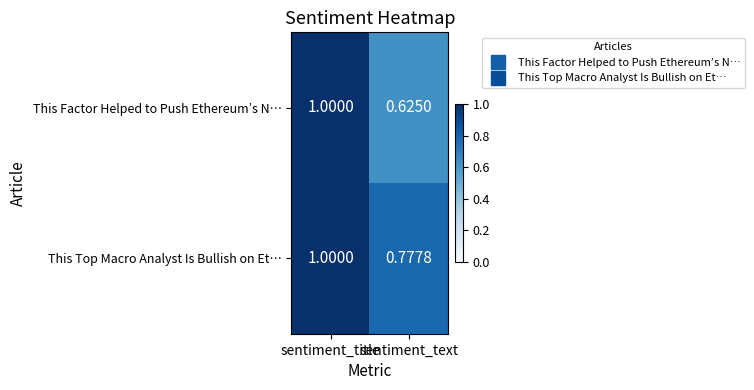

Which label corresponds to the largest value in the chart?

sentiment_title